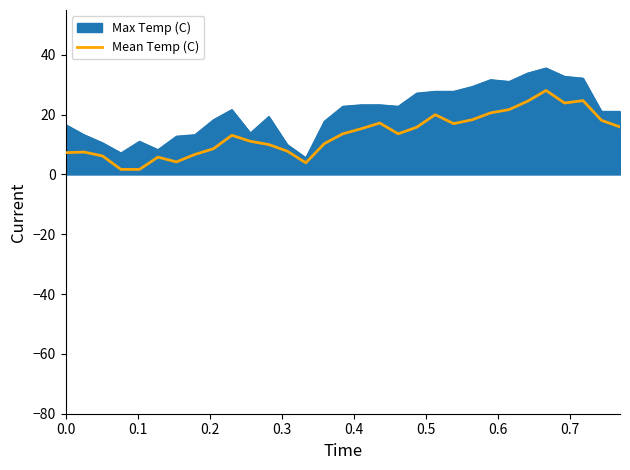

List the series in order of their overall mean, lowest first.

Mean Temp (C), Max Temp (C)